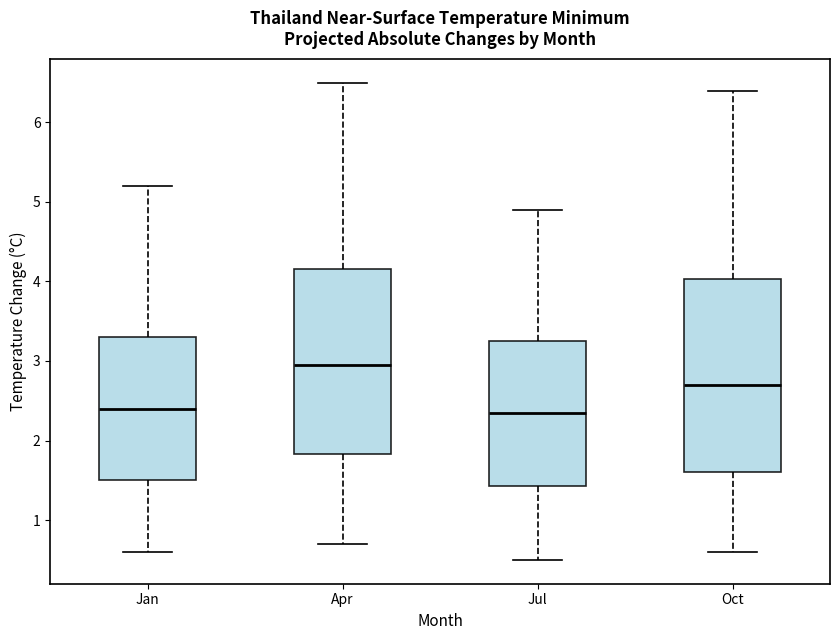

Where is the upper edge of the box for Jul on the y-axis? The values are not printed on the chart, so give them approximately, as read against the axis.

3.3